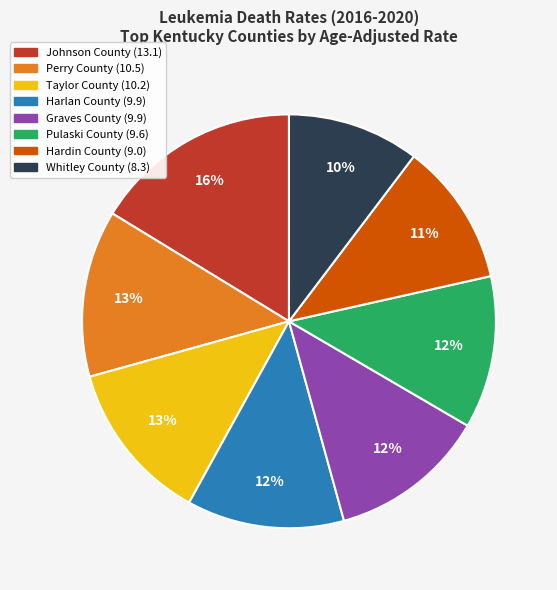

Combined, do Taylor County (10.2) and Graves County (9.9) account for over 50%?

No